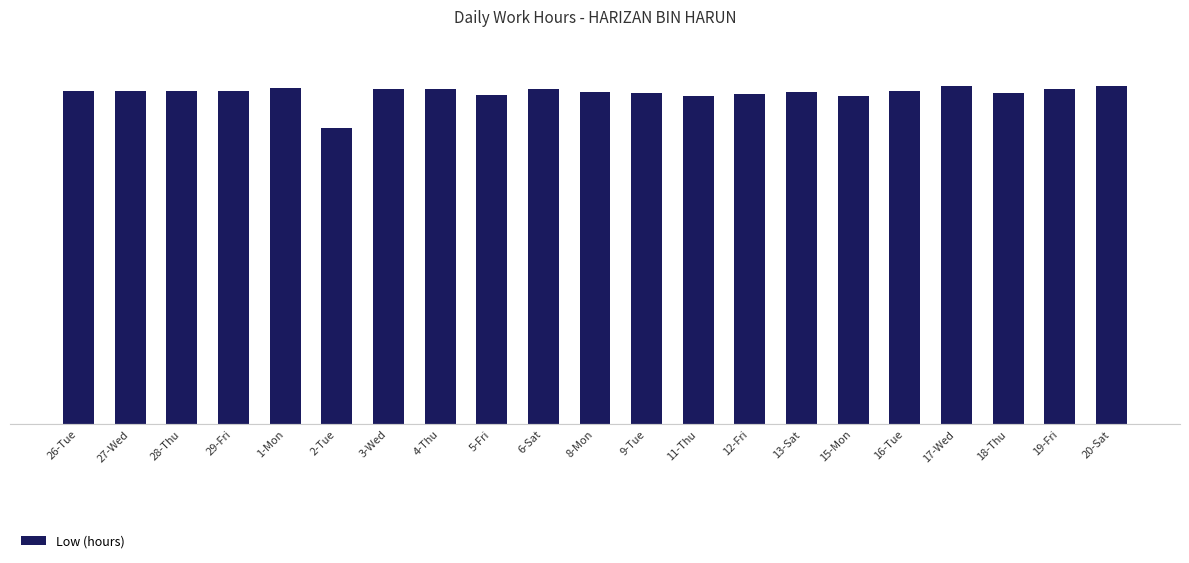

Is it true that the value at 19-Fri is 9.1?

True